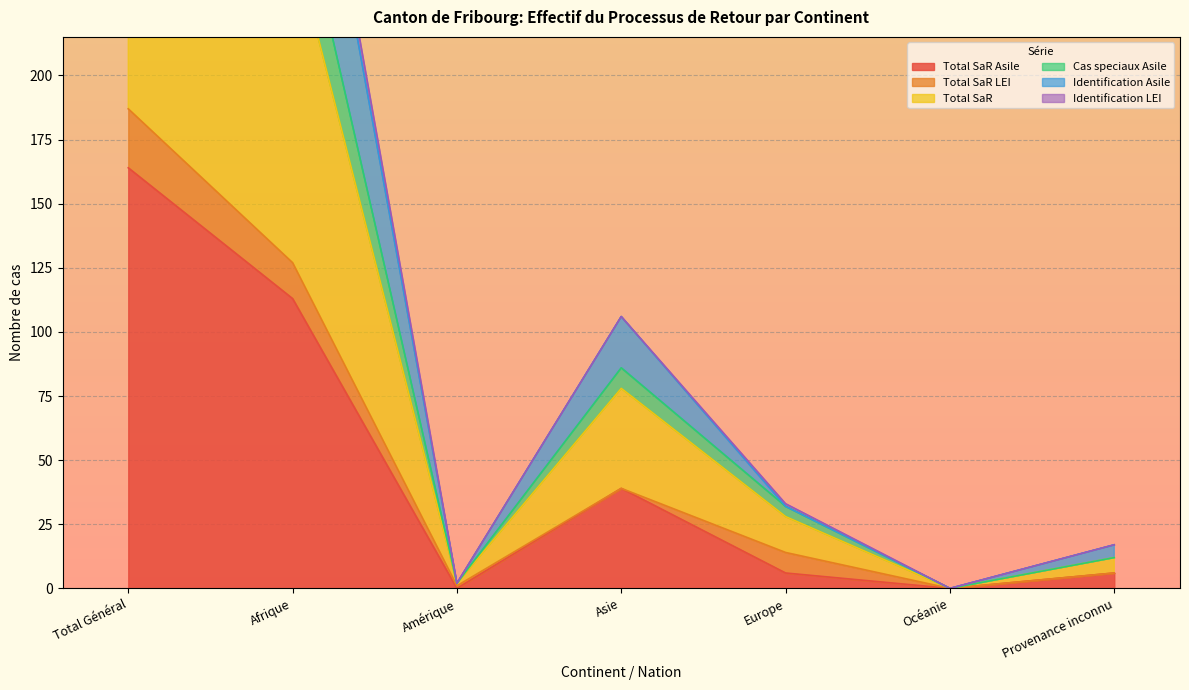

Which has a higher value, Asie or Provenance inconnu?

Asie